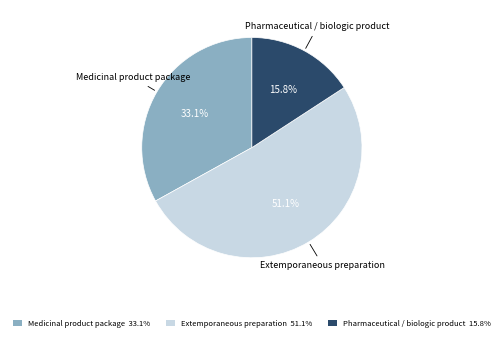

How many slices are in this pie chart?

3